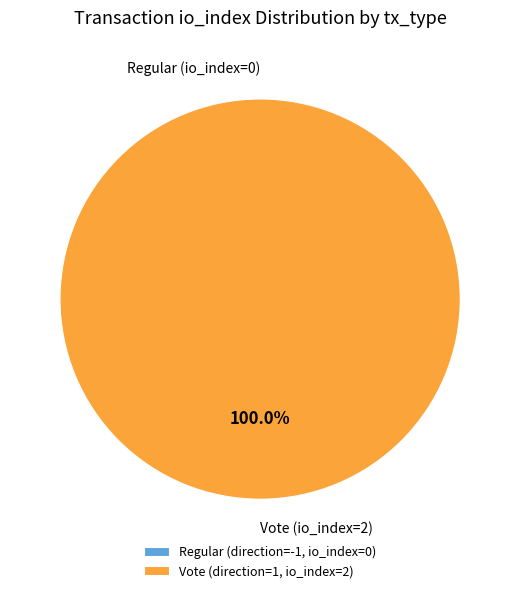

Between Regular (io_index=0) and Vote (io_index=2), which is larger?

Vote (io_index=2)